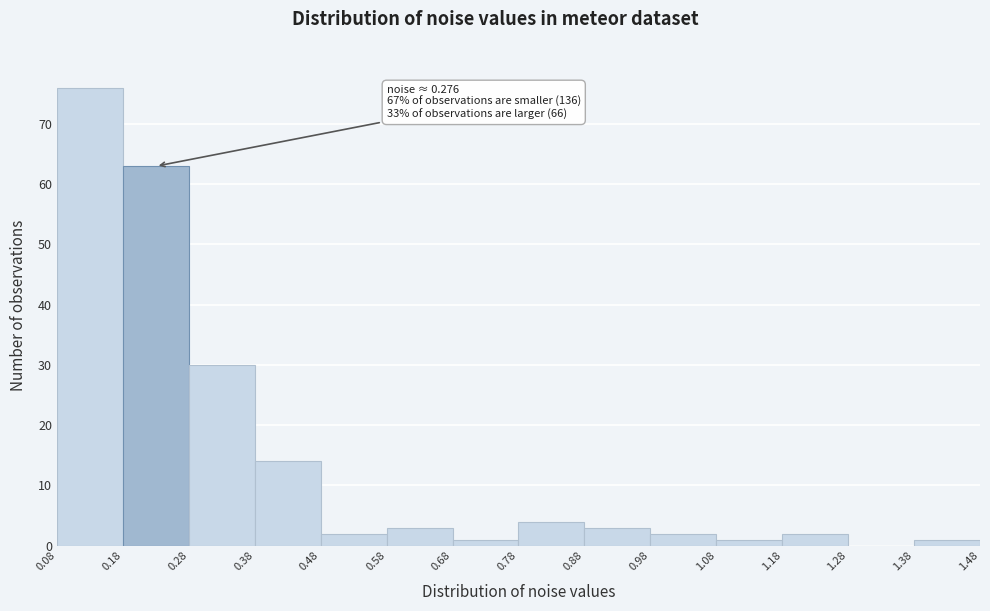

Which range on the x-axis has the tallest bar?

0.08 to 0.18